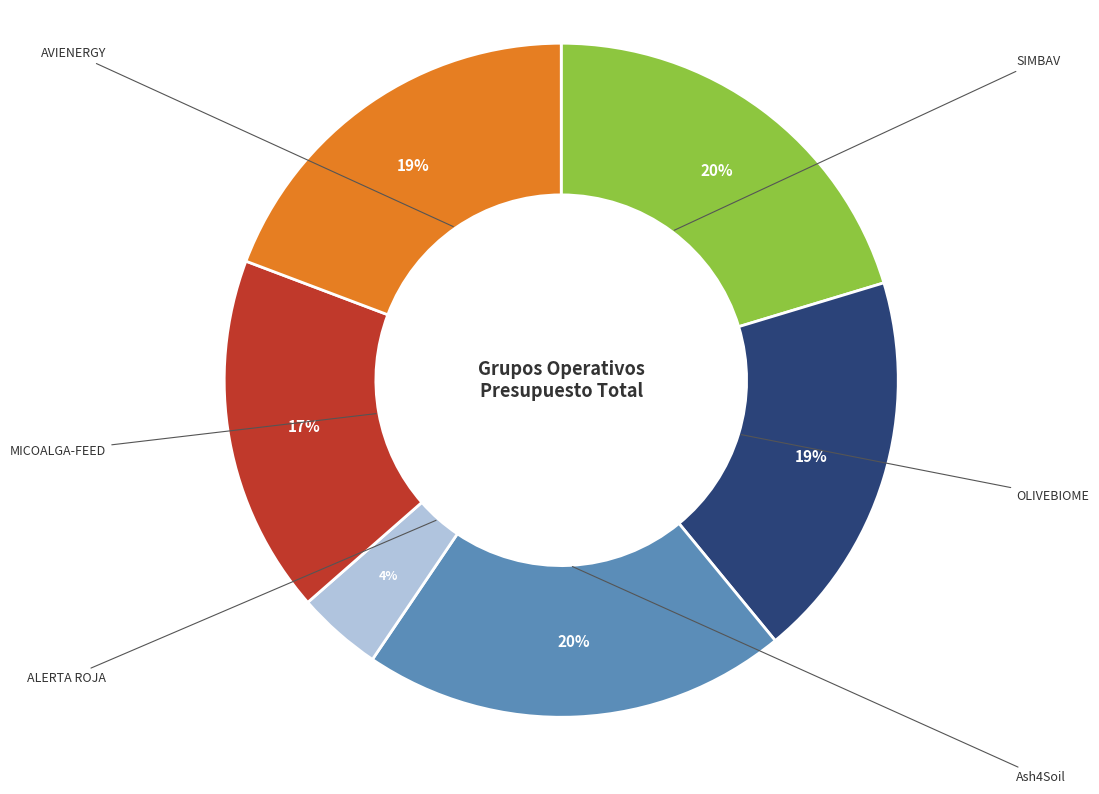

How many slices are in this pie chart?

6